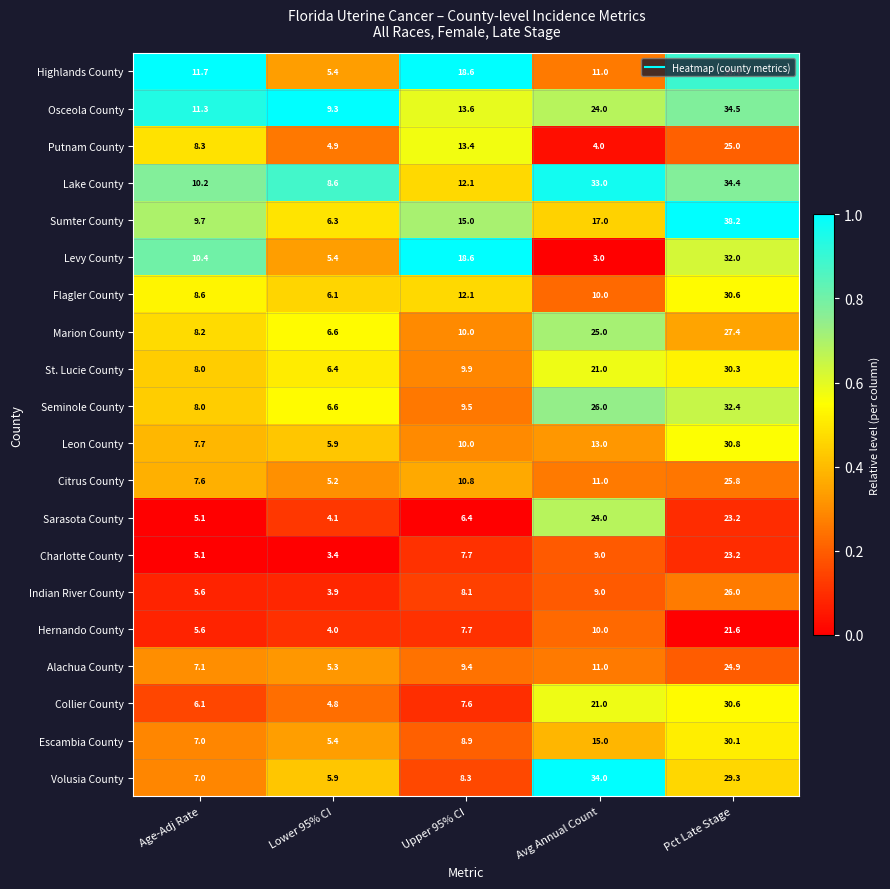

At which category does the chart reach its minimum across all series?

Avg Annual Count